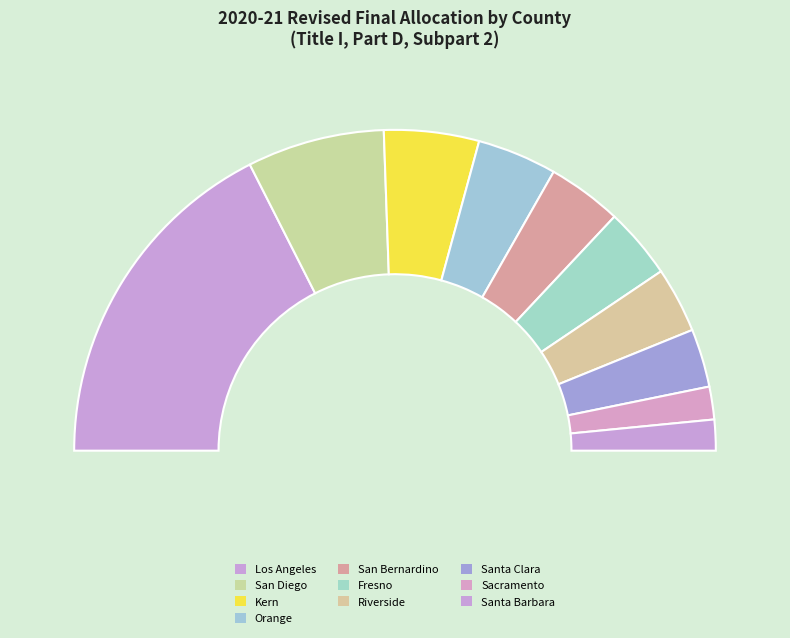

How many segments does this pie chart have?

10